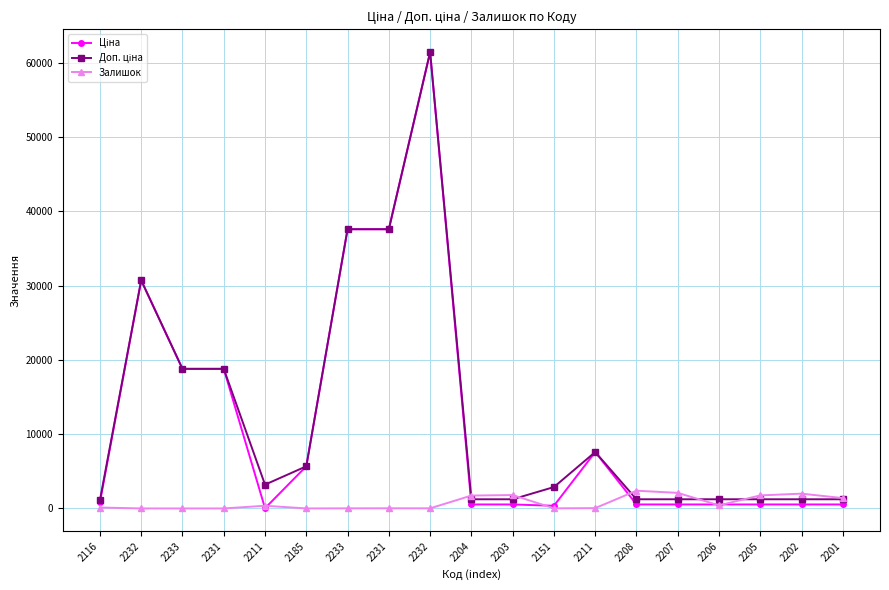

What is the difference between the maximum and minimum values in the Ціна series?

61402.2